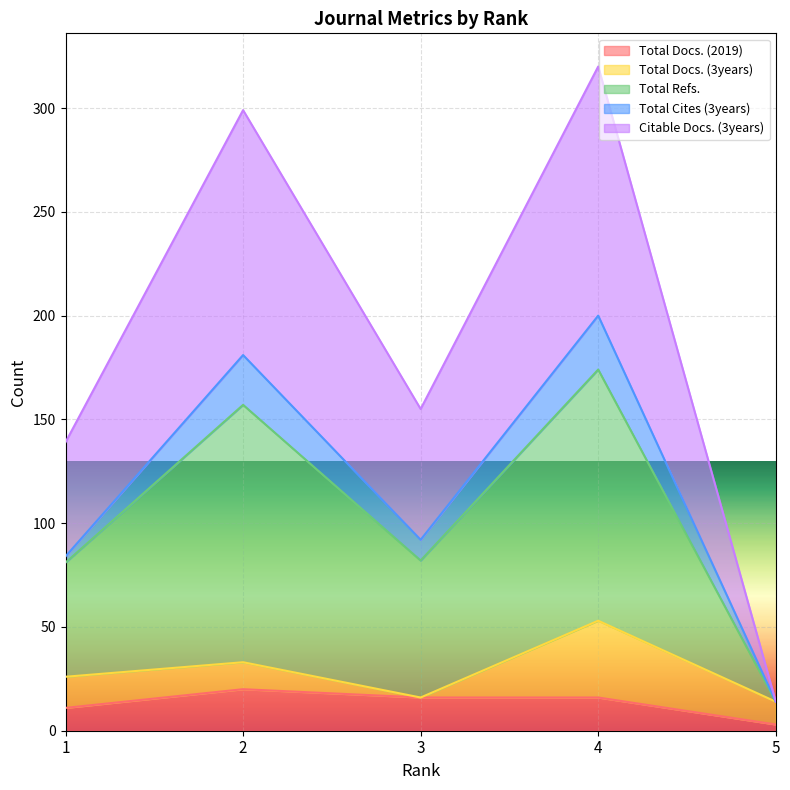

At which category does the chart reach its peak across all series?

4